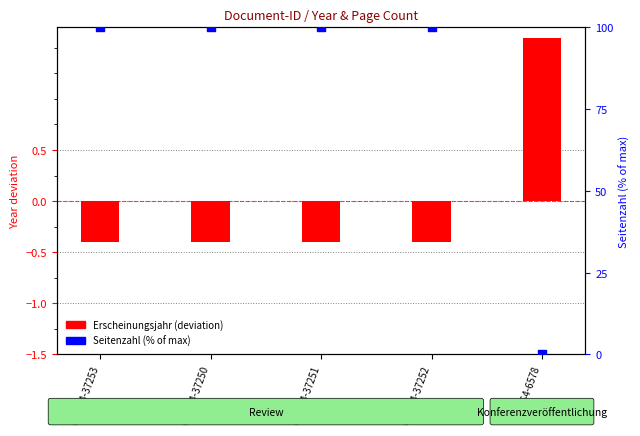

Is the value of Seitenzahl (% of max) at OPUS4-37253 greater than the value of Erscheinungsjahr (deviation) at OPUS4-37252?

Yes